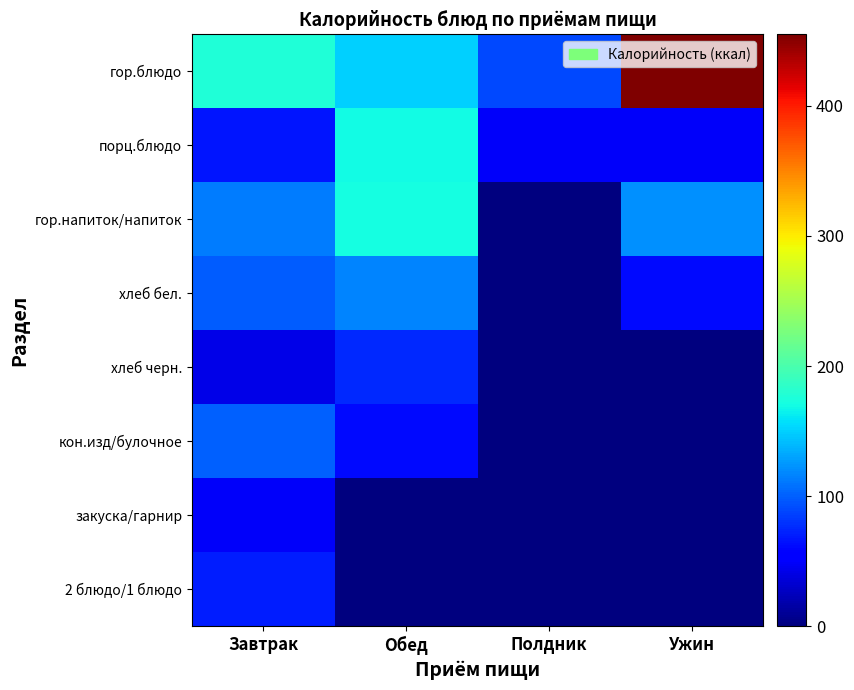

How many categories are shown in the chart?

4